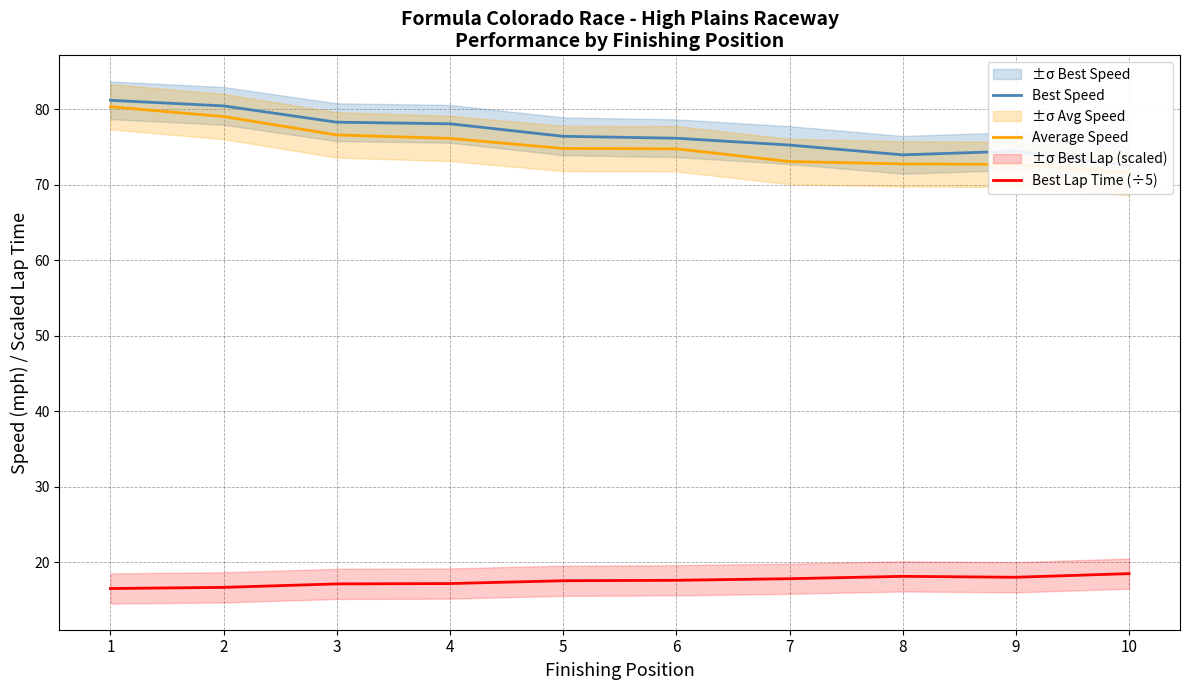

Where is Best Speed nearest to the value 76?

6